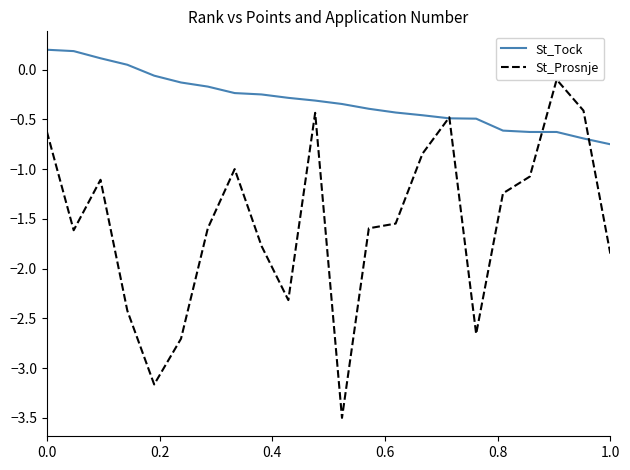

Which series has the widest spread of values?

St_Prosnje